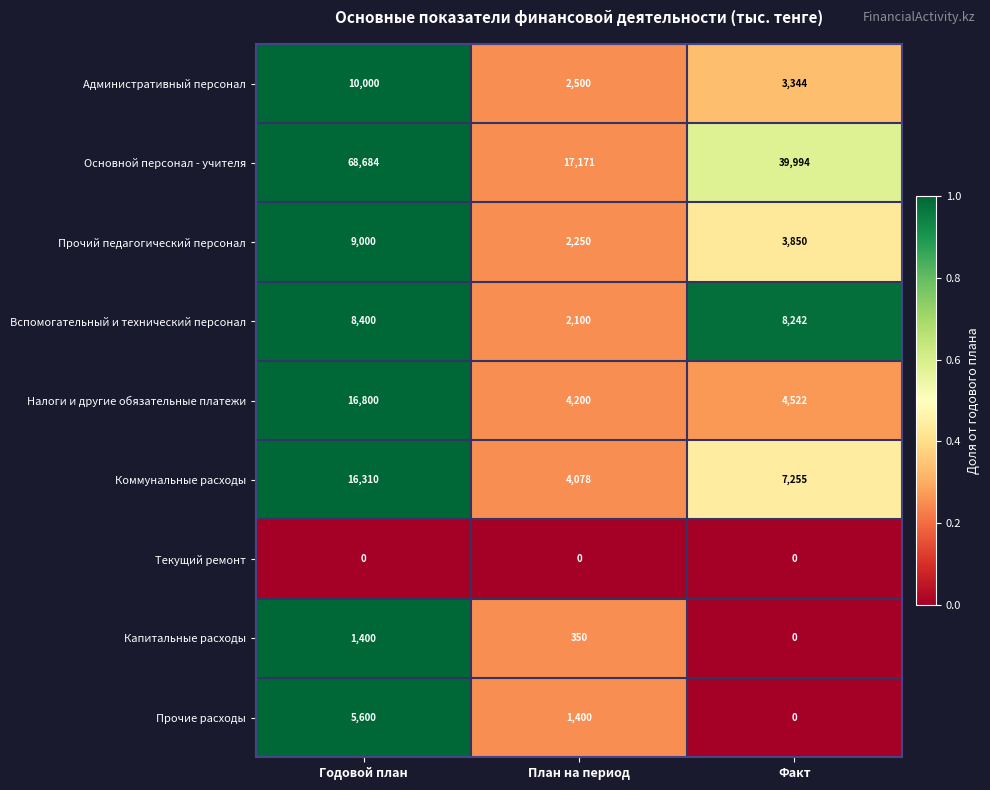

What is the total value across all series at Годовой план?

136194